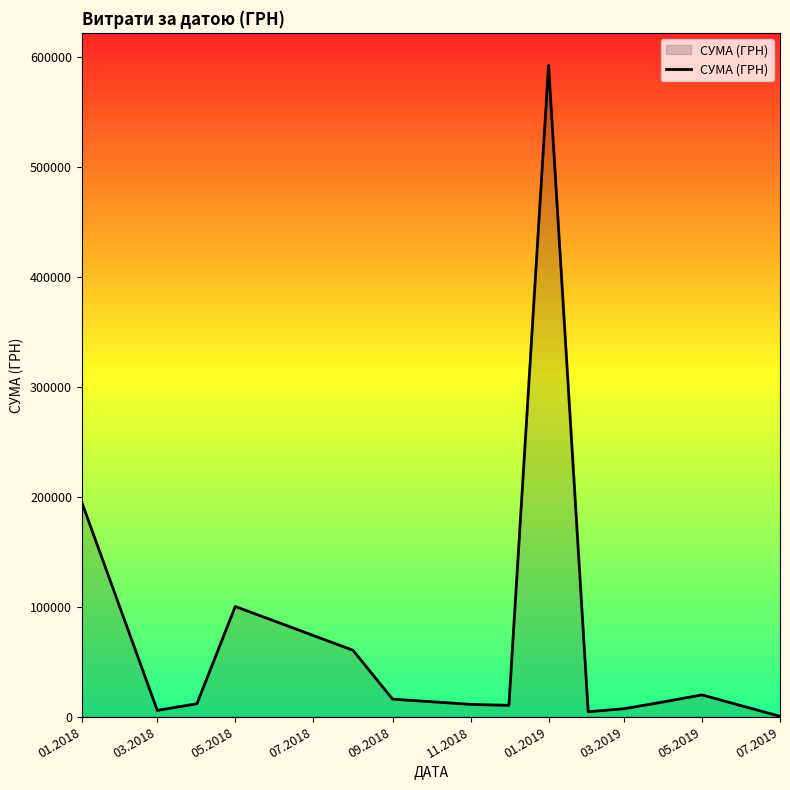

What is the difference between the maximum and minimum values?

592171.1